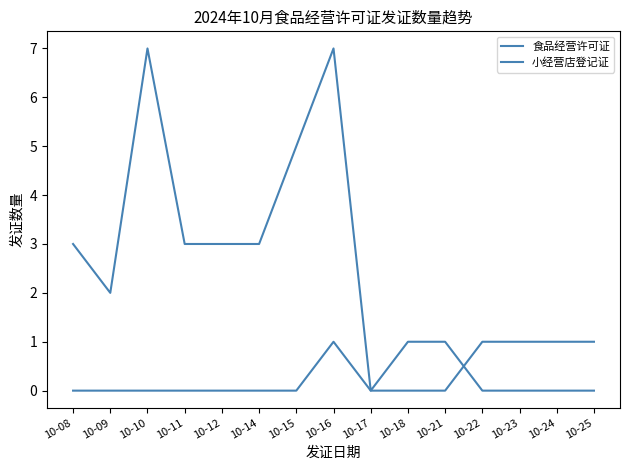

Reading right to left, what are all the values shown in this chart?

食品经营许可证: 10-25=1	10-24=1	10-23=1	10-22=1	10-21=0	10-18=0	10-17=0	10-16=1	10-15=0	10-14=0	10-12=0	10-11=0	10-10=0	10-09=0	10-08=0
小经营店登记证: 10-25=0	10-24=0	10-23=0	10-22=0	10-21=1	10-18=1	10-17=0	10-16=7	10-15=5	10-14=3	10-12=3	10-11=3	10-10=7	10-09=2	10-08=3